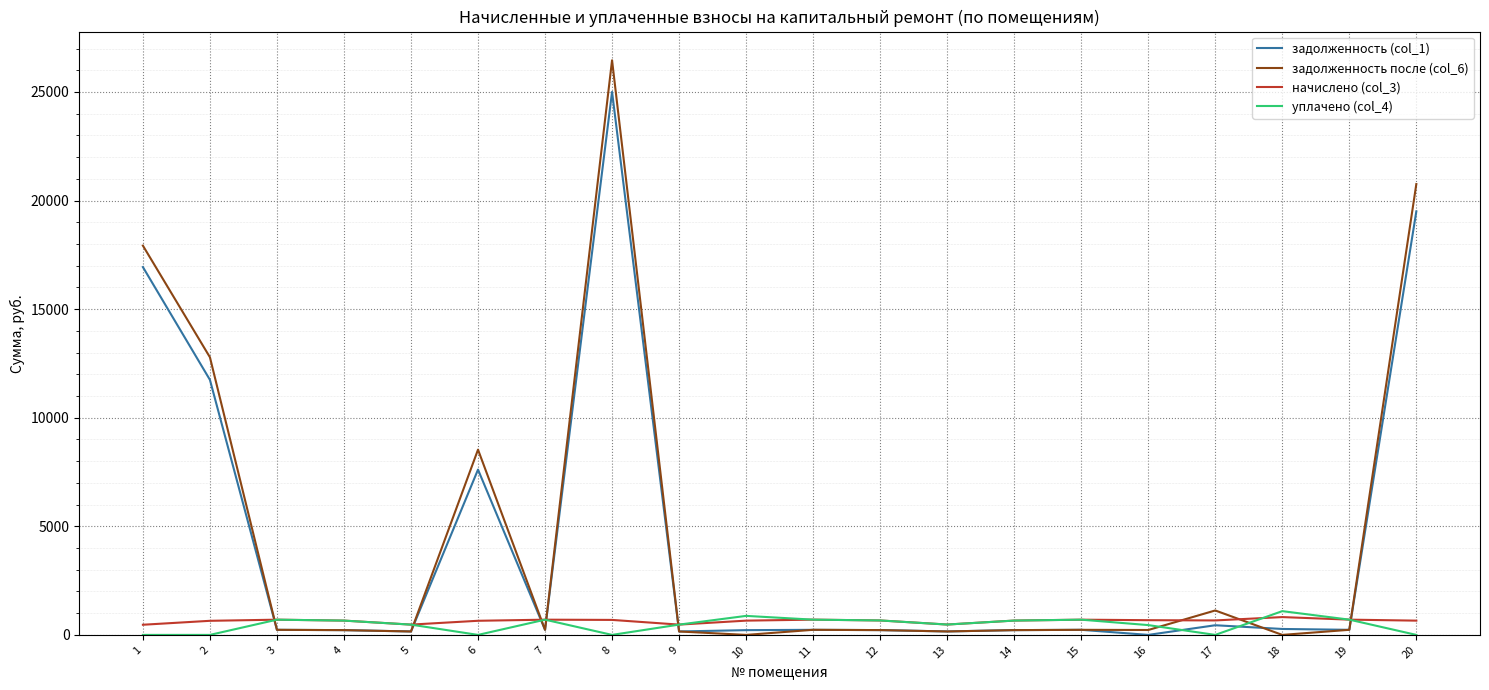

Rank the series at 16 from highest to lowest value.

начислено (col_3), уплачено (col_4), задолженность после (col_6), задолженность (col_1)